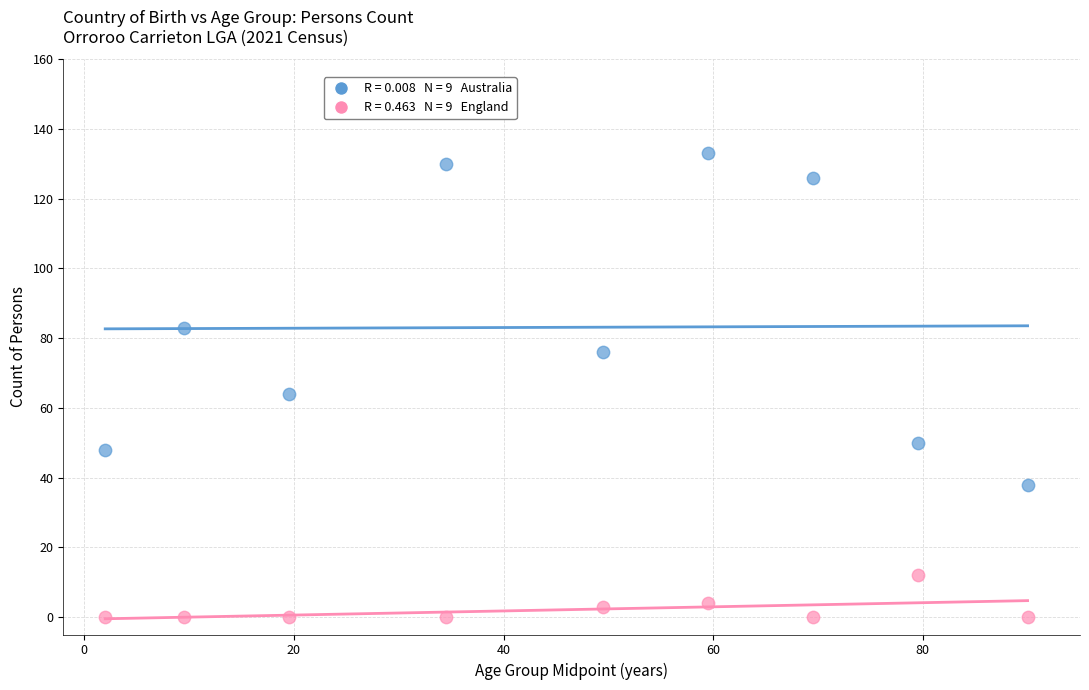

Across all data points, what is the range of Y values (max minus min)?

133